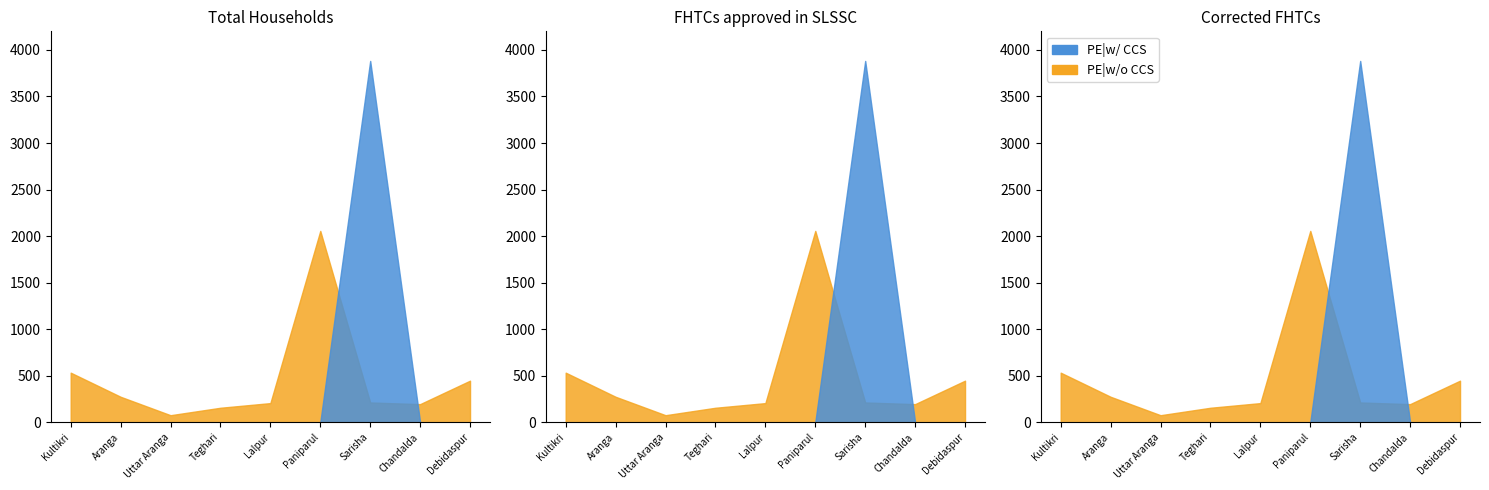

At how many categories does at least one series exceed 83?

8